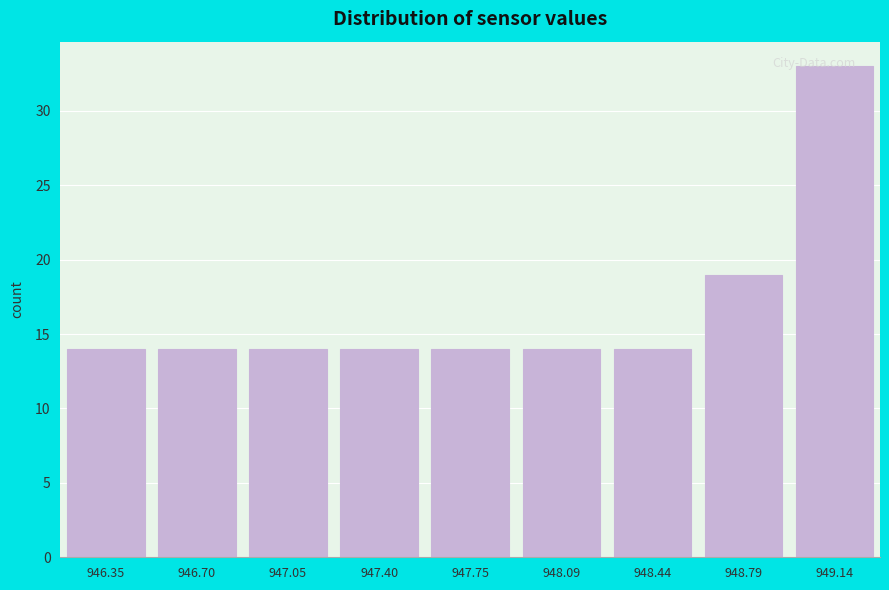

What is the sum of all values?

150